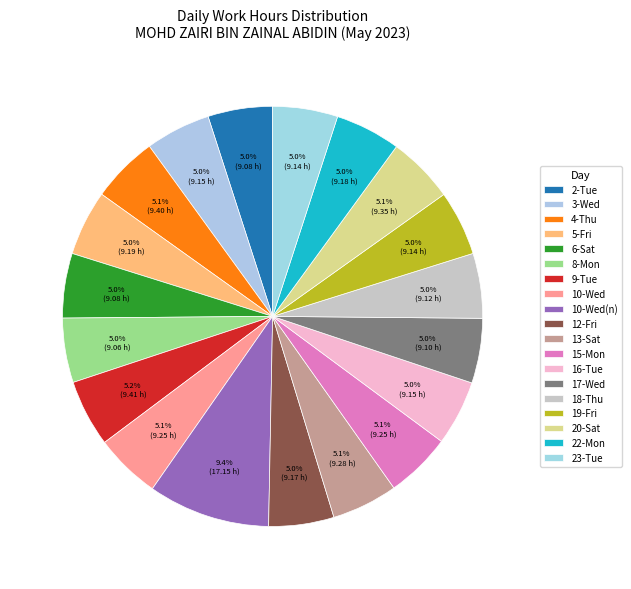

Is it true that 15-Mon is 5% of the pie?

True